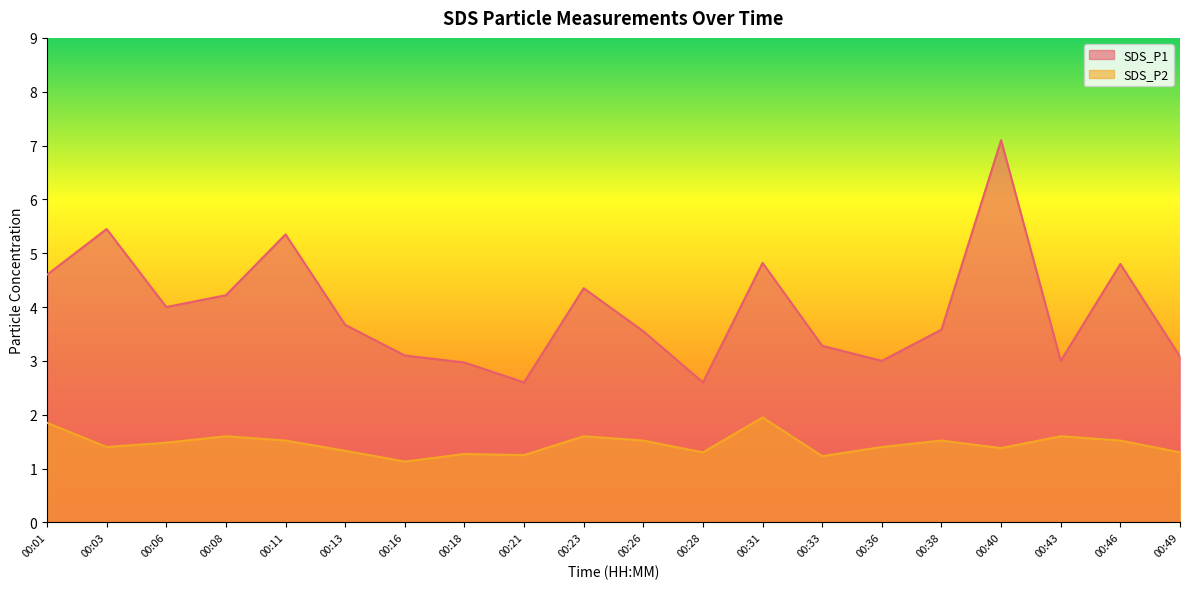

True or false: SDS_P2 and SDS_P1 cross at least once.

False